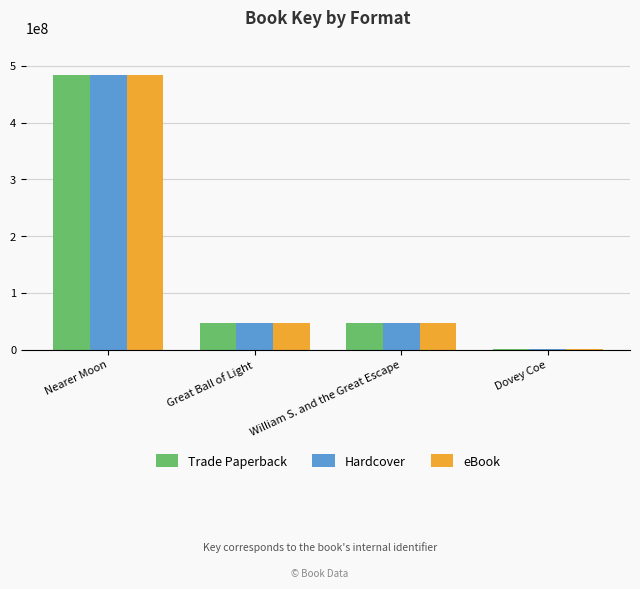

Is the value of Trade Paperback at Dovey Coe greater than the value of eBook at Nearer Moon?

No